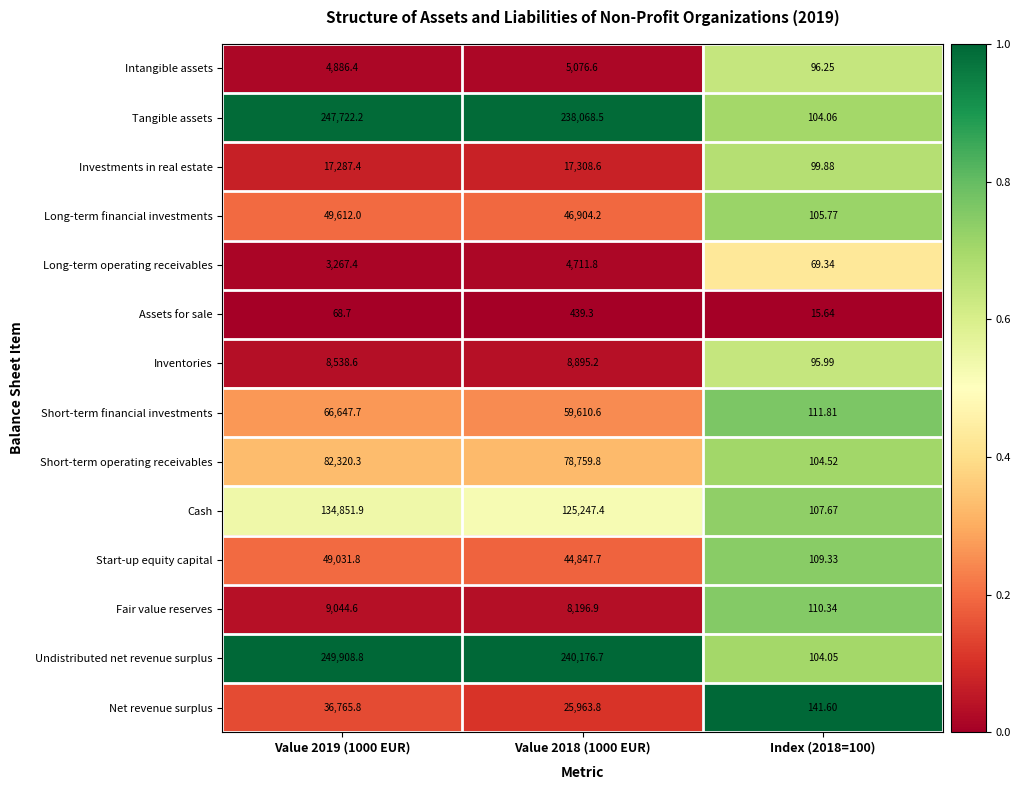

Which series has the largest total across all categories?

Undistributed net revenue surplus